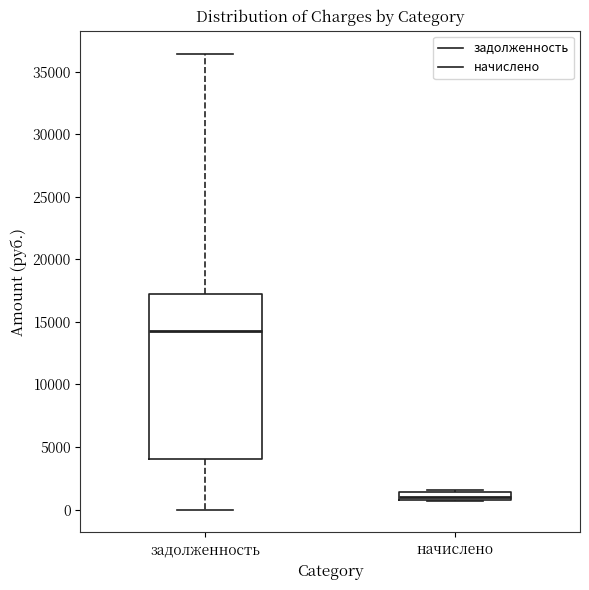

Where is the upper edge of the box for начислено on the y-axis? The values are not printed on the chart, so give them approximately, as read against the axis.

1500